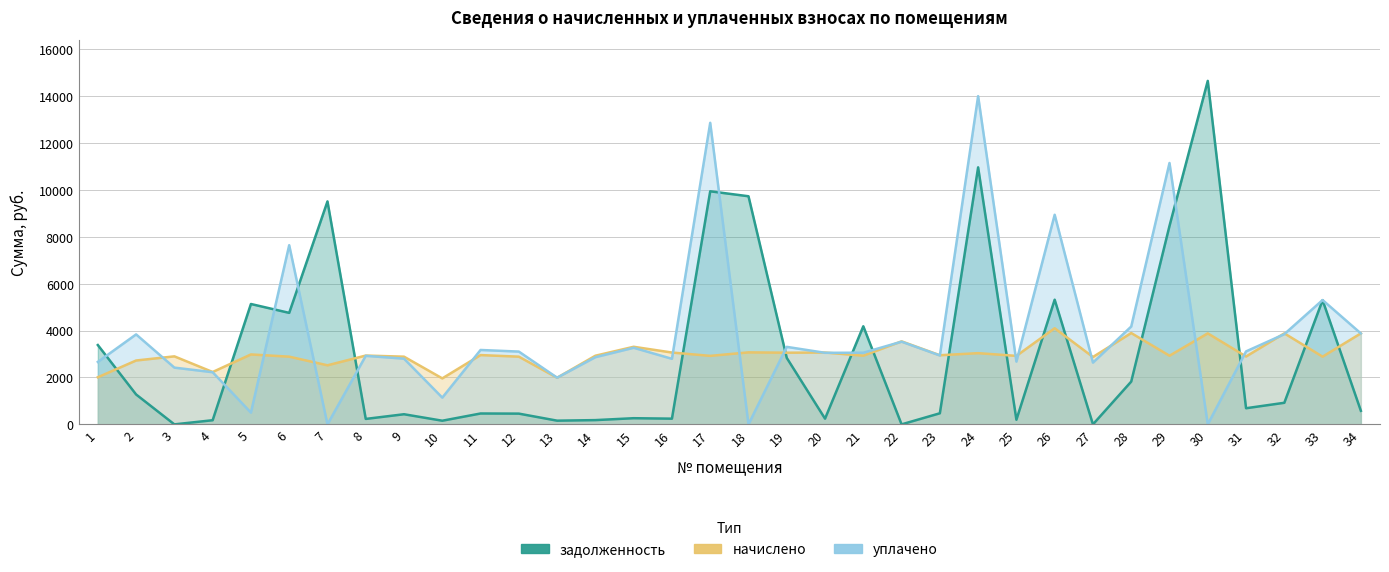

How many intersections are there between уплачено and начислено?

21